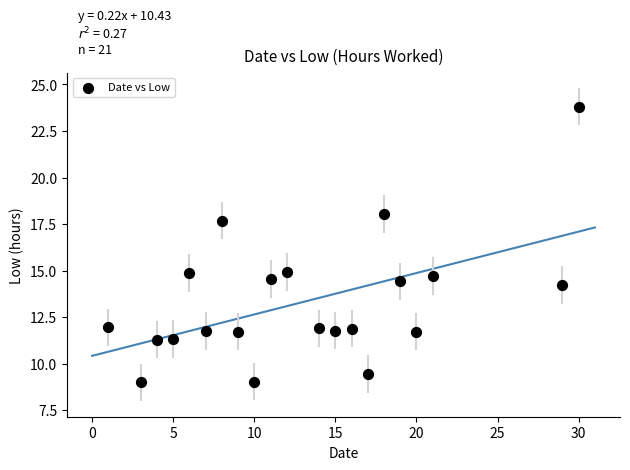

What is the range of Y values (max minus min)?

14.8